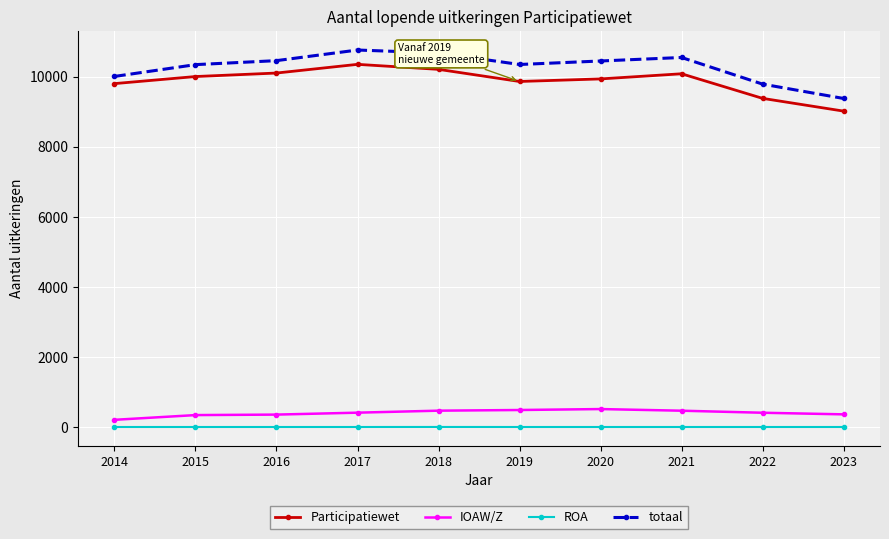

What is the difference between the highest and lowest values at 2022?

9790